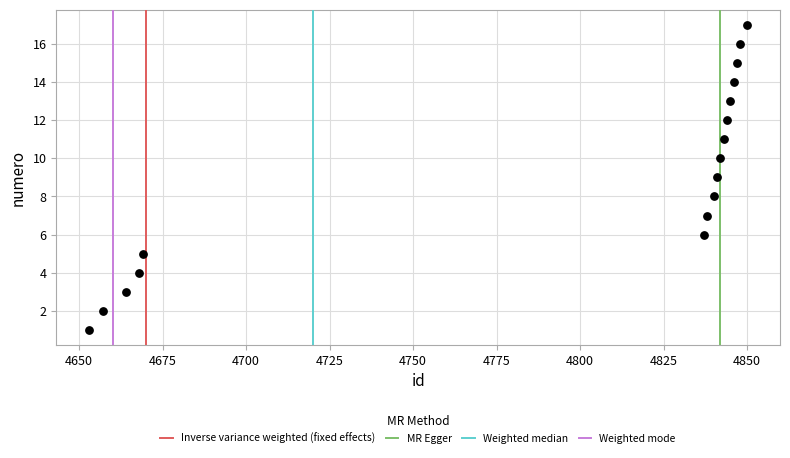

What is the range of Y values (max minus min)?

16